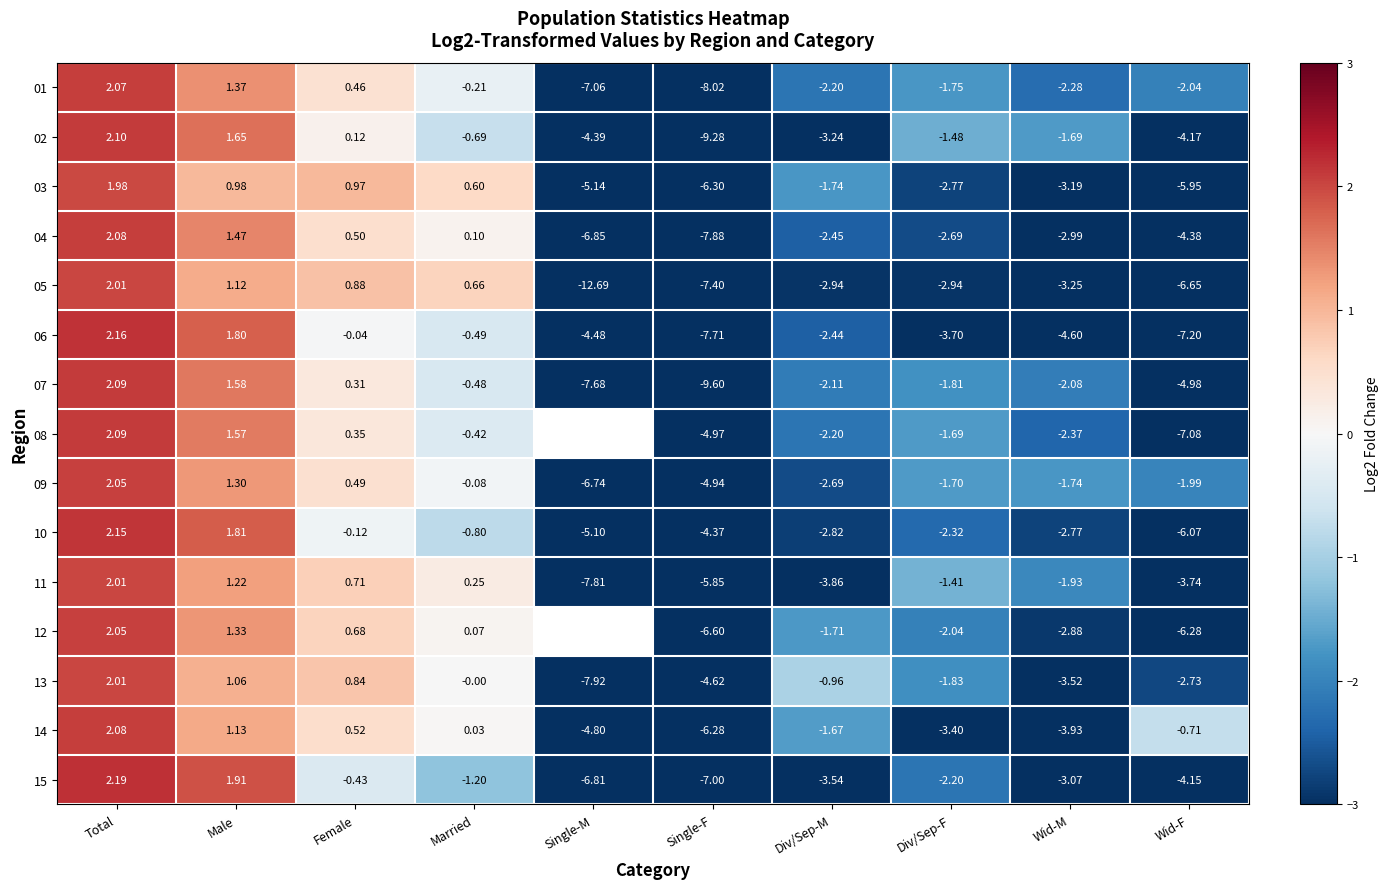

The value of 02 at Single-F is -2.7. True or false?

False